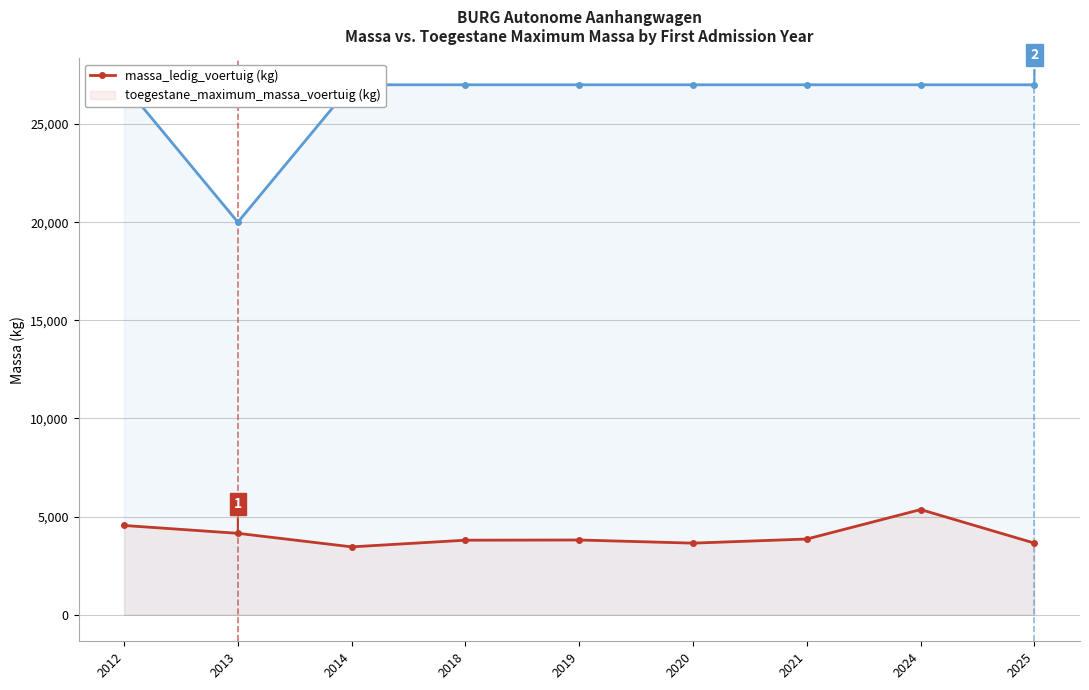

At which category does the chart reach its peak across all series?

2012